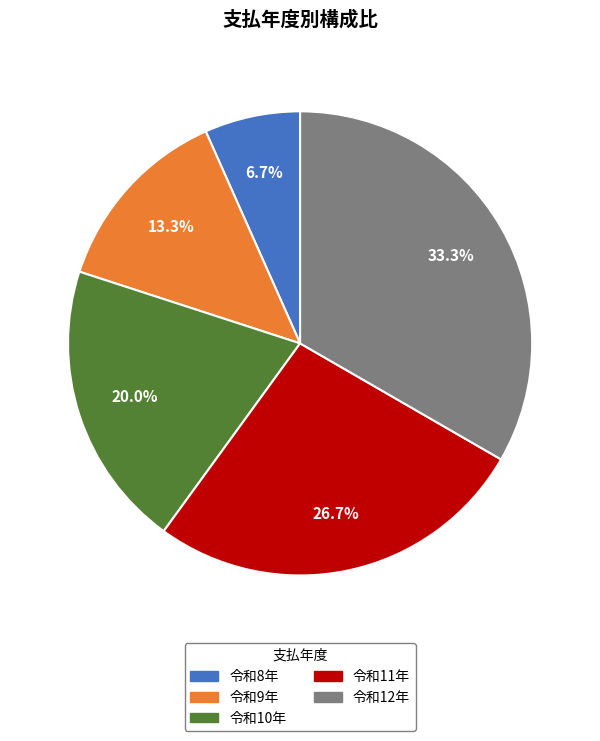

The 令和11年 slice represents 44% of the pie. True or false?

False